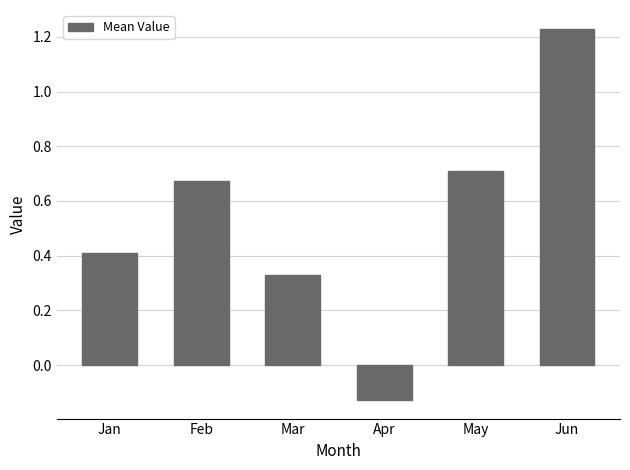

True or false: the data shows 0.2 at Jan.

False